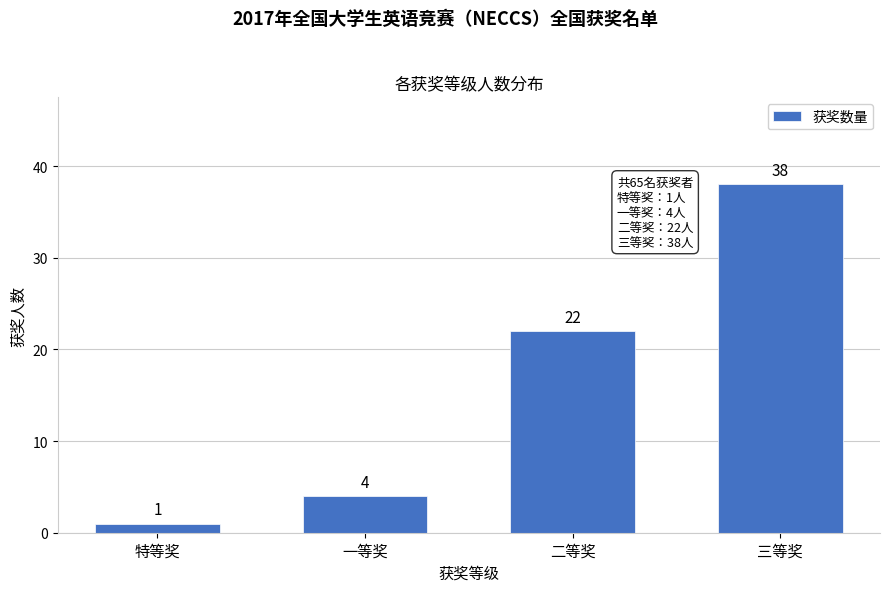

Reading right to left, what are all the values shown in this chart?

38	22	4	1